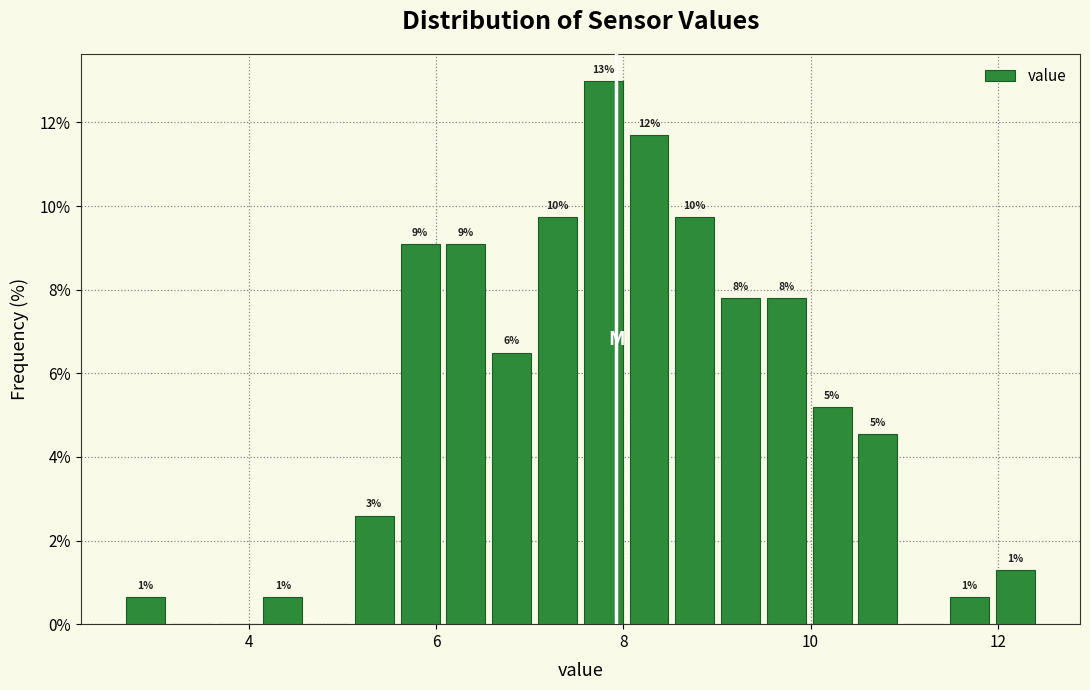

Read against the x-axis, roughly where is the centre of the tallest bar?

7.8